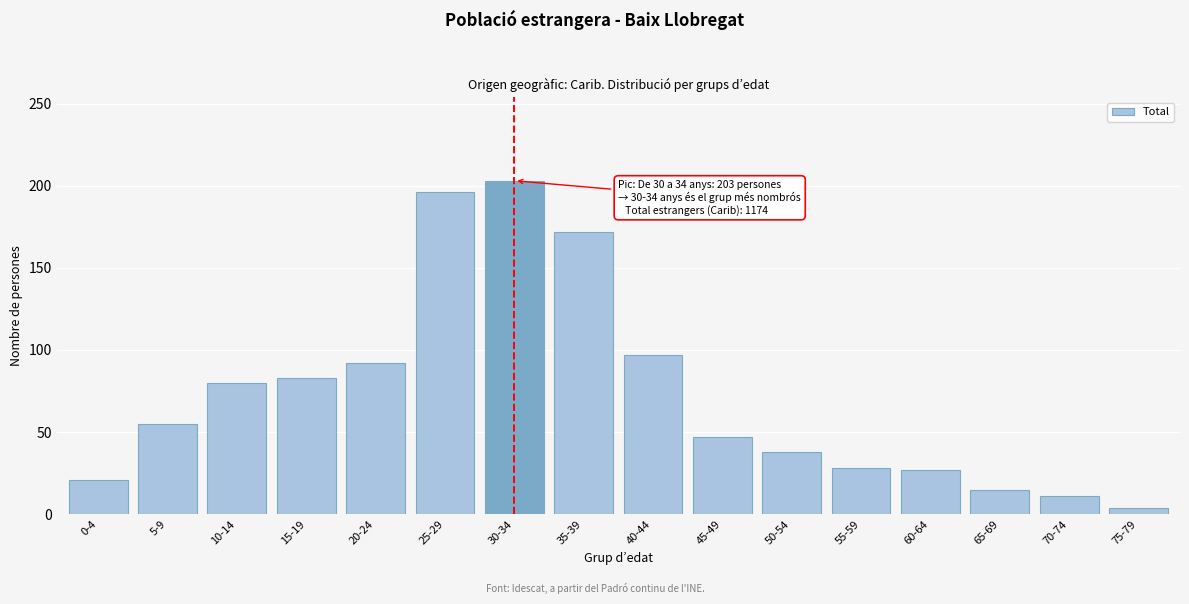

At which category does the chart reach its minimum across all series?

75-79